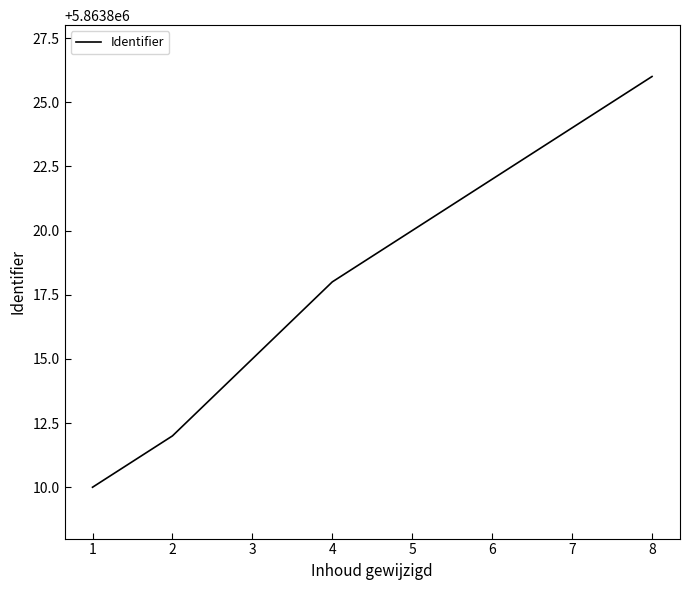

The value at 3 is 5863815. True or false?

True